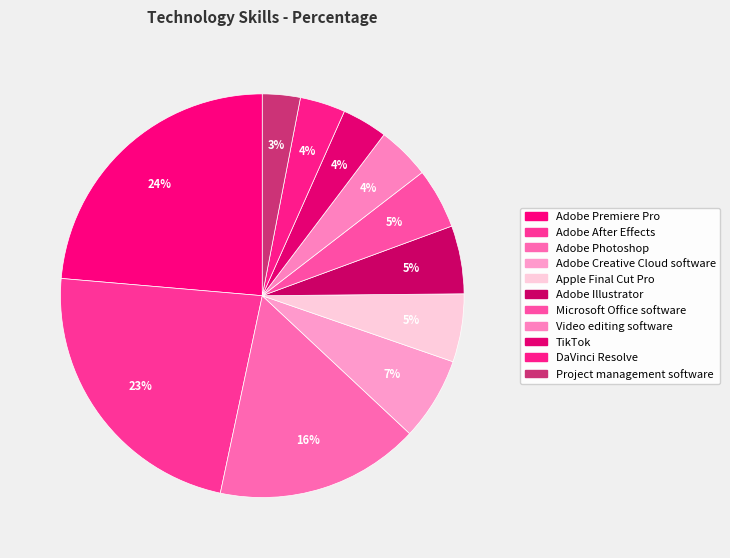

Is it true that Adobe Illustrator is 5% of the pie?

True